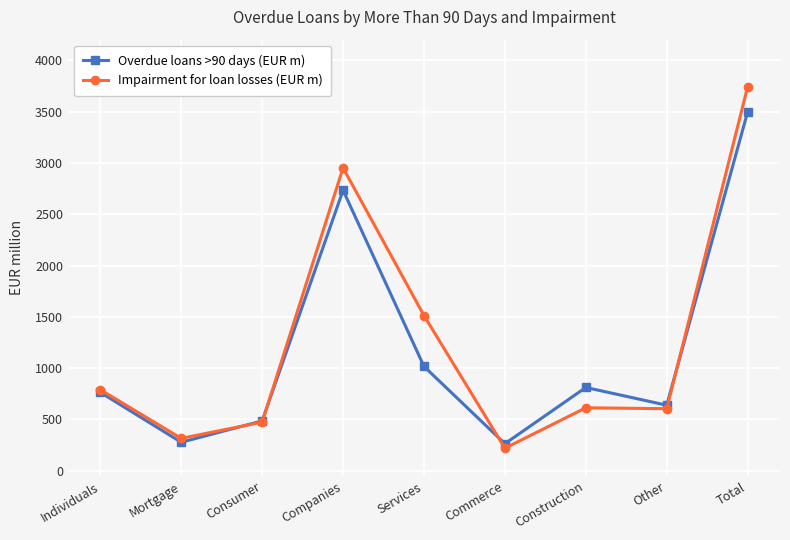

What is the sum of the Impairment for loan losses (EUR m) values at Services and Total?

5253